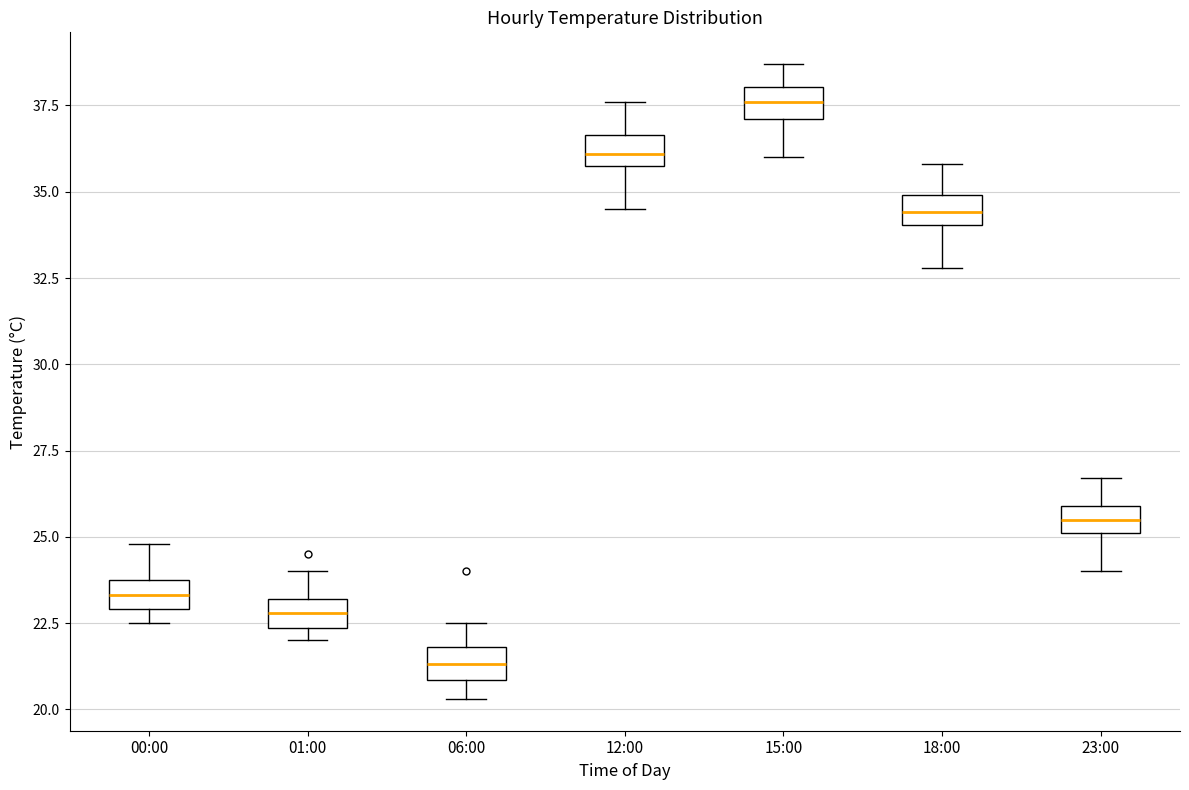

Reading left to right, transcribe this box plot: for each box, give where its median line is, the range the box spans, and where its two whiskers end, as read against the y-axis. The values are not printed on the chart, so give them approximately, as read against the axis.

00:00: median 23.5, box 23.0 to 24.0, whiskers 22.5 to 25.0
01:00: median 23.0 (inside the box), box 22.5 to 23.0, whiskers 22.0 to 24.0
06:00: median 21.5, box 21.0 to 22.0, whiskers 20.5 to 22.5
12:00: median 36.0 (inside the box), box 36.0 to 36.5, whiskers 34.5 to 37.5
15:00: median 37.5, box 37.0 to 38.0, whiskers 36.0 to 38.5
18:00: median 34.5, box 34.0 to 35.0, whiskers 33.0 to 36.0
23:00: median 25.5, box 25.0 to 26.0, whiskers 24.0 to 26.5